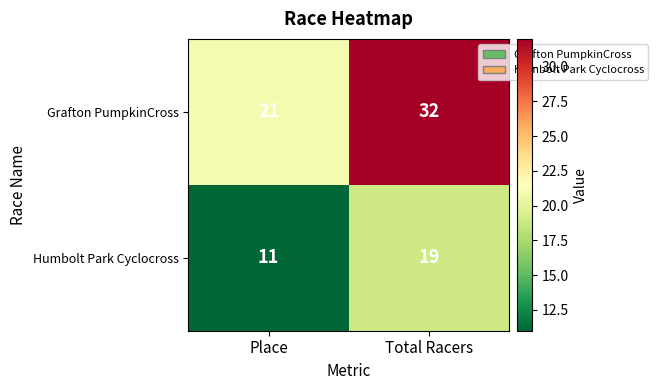

What is the difference between the Humbolt Park Cyclocross values at Total Racers and Place?

8